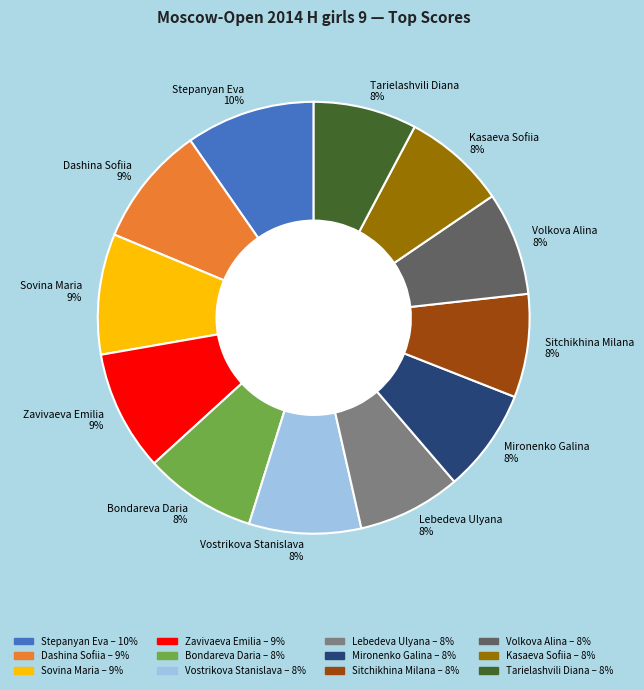

What is the largest slice in the pie chart?

Stepanyan Eva